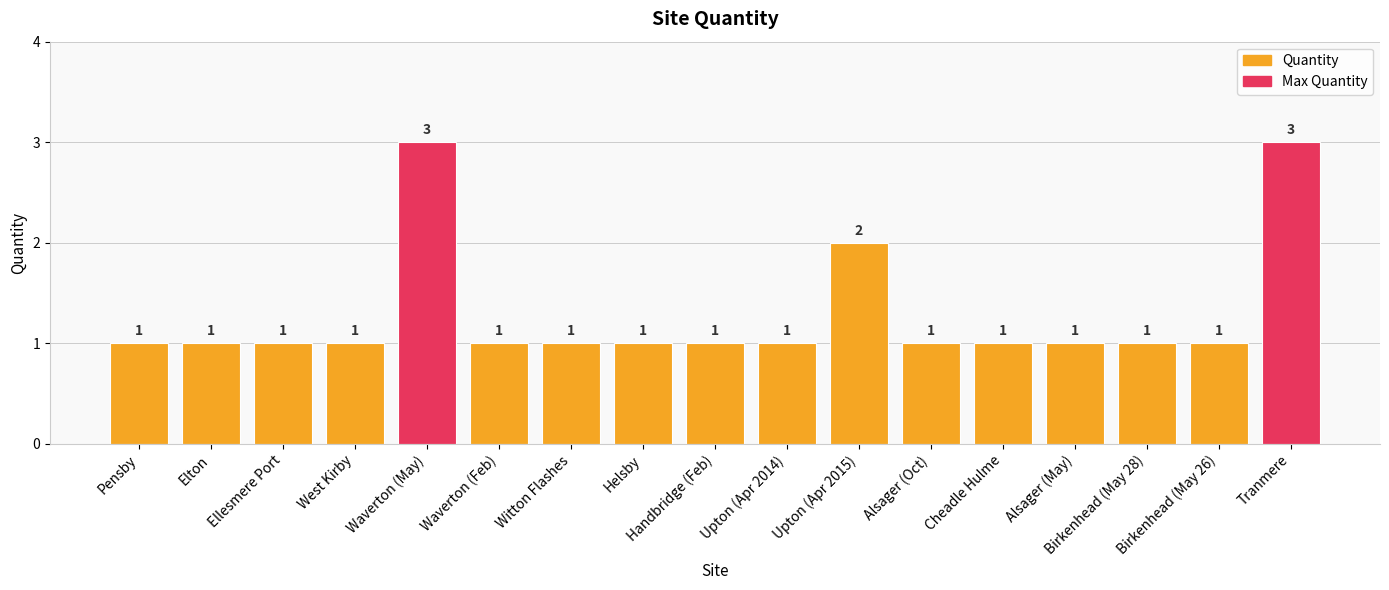

Reading right to left, list all the values displayed in this chart.

3	1	1	1	1	1	2	1	1	1	1	1	3	1	1	1	1